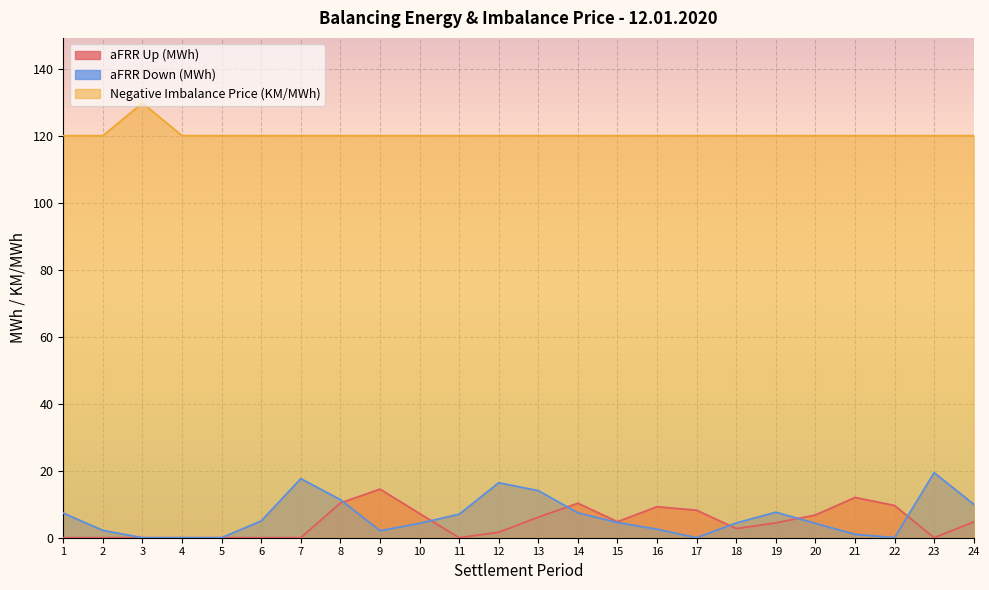

Which series has the largest total across all categories?

Negative Imbalance Price (KM/MWh)